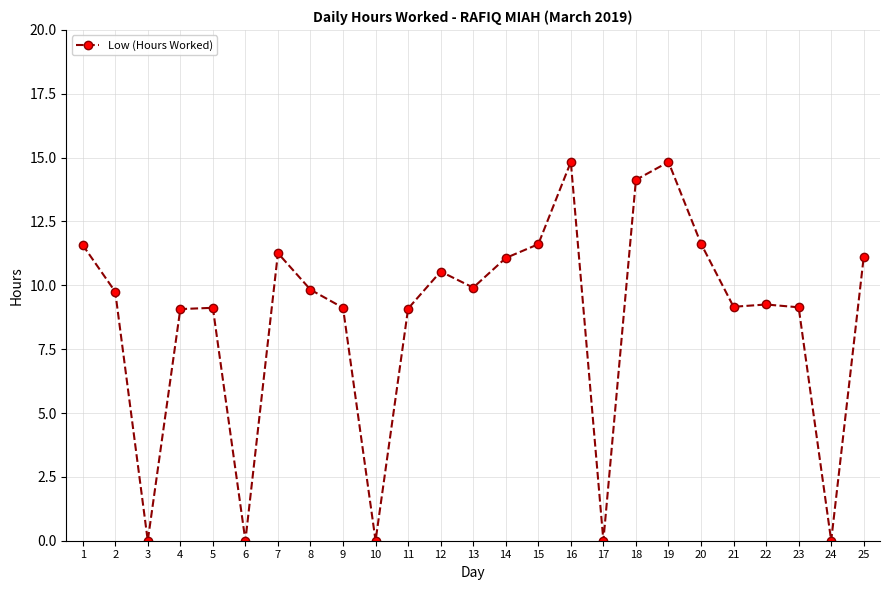

At which category does the data reach its first local valley?

3